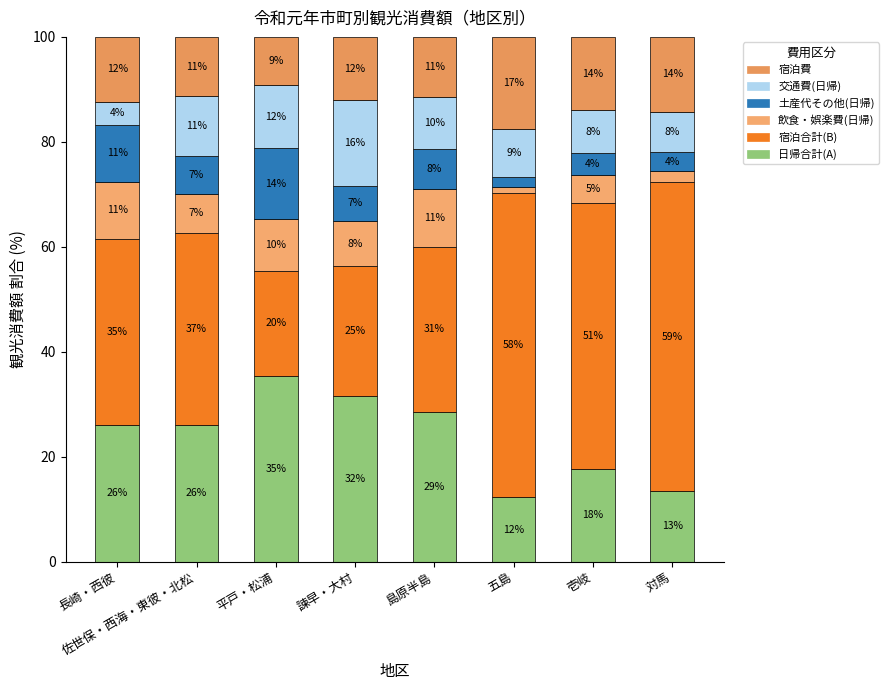

What is the sum of the 飲食・娯楽費(日帰) values at 島原半島 and 諫早・大村?

19.4